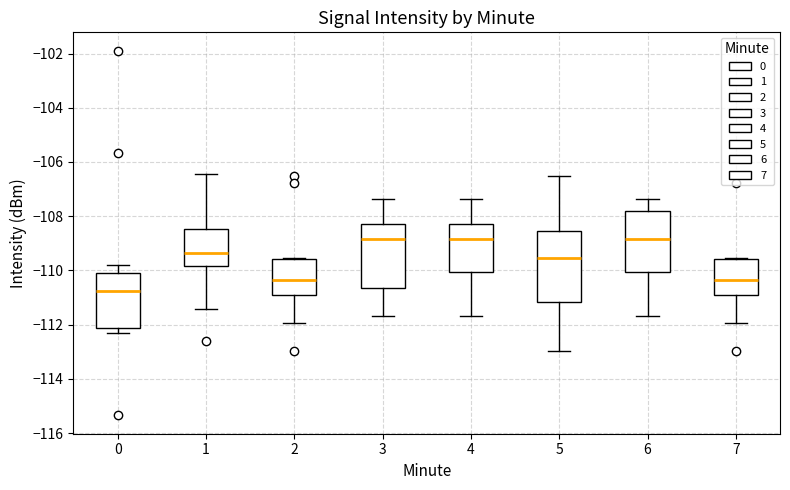

Reading left to right, read every box against the y-axis: the position of its median line, the range the box covers, and the ends of its whiskers. The values are not printed on the chart, so give them approximately, as read against the axis.

0: median -110.8, box -112.2 to -110.2, whiskers -112.4 to -109.8
1: median -109.4, box -109.8 to -108.4, whiskers -111.4 to -106.4
2: median -110.4, box -110.8 to -109.6, whiskers -112.0 to -109.6
3: median -108.8, box -110.6 to -108.2, whiskers -111.6 to -107.4
4: median -108.8, box -110.0 to -108.2, whiskers -111.6 to -107.4
5: median -109.6, box -111.2 to -108.6, whiskers -113.0 to -106.4
6: median -108.8, box -110.0 to -107.8, whiskers -111.6 to -107.4
7: median -110.4, box -110.8 to -109.6, whiskers -112.0 to -109.6